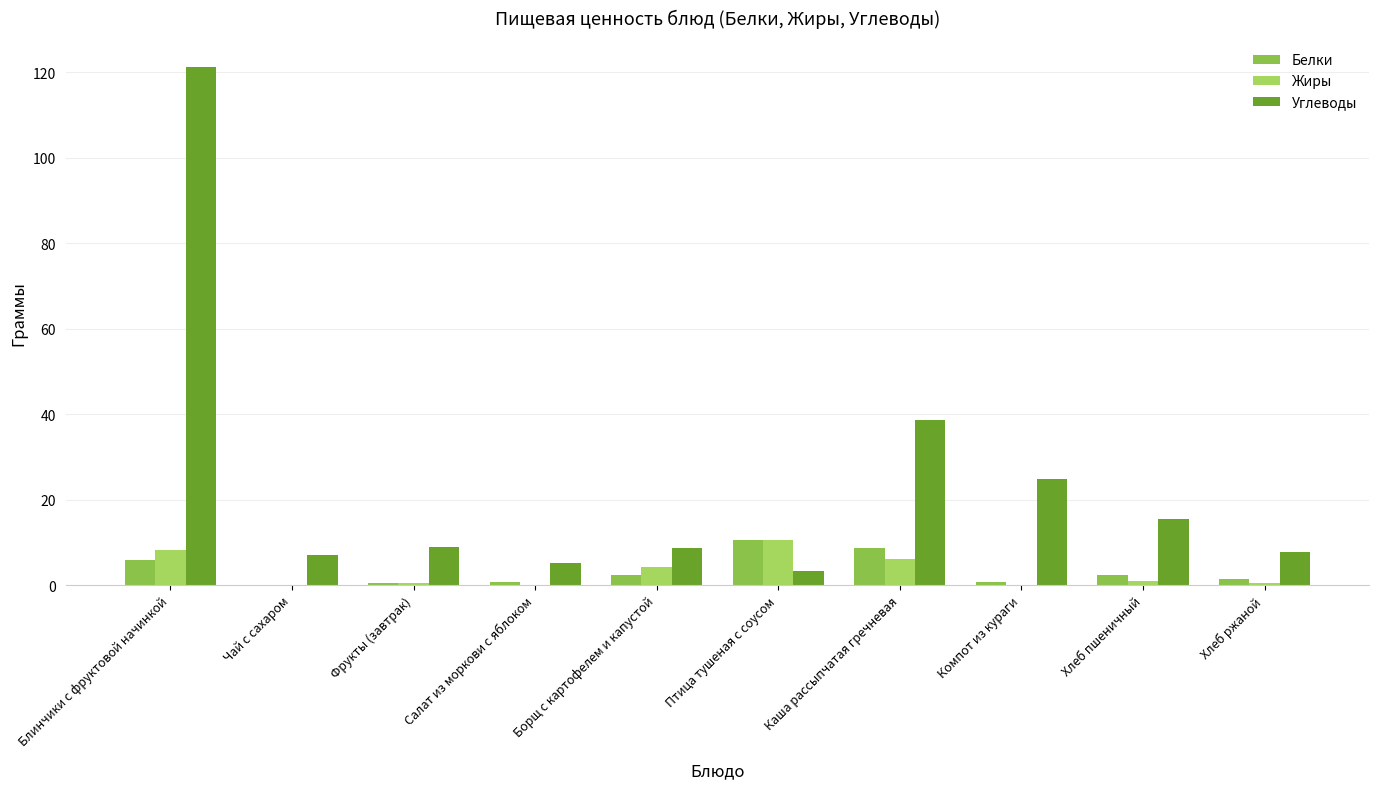

How many groups of bars are there?

10